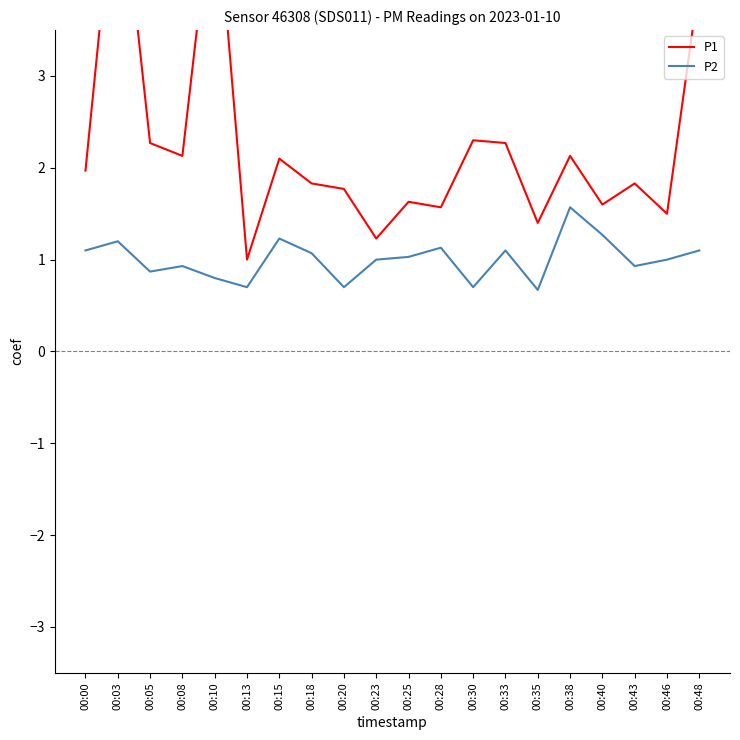

Reading right to left, extract all data points from this chart.

P1: 00:48=4.0	00:46=1.5	00:43=1.8	00:40=1.6	00:38=2.1	00:35=1.4	00:33=2.3	00:30=2.3	00:28=1.6	00:25=1.6	00:23=1.2	00:20=1.8	00:18=1.8	00:15=2.1	00:13=1.0	00:10=5.2	00:08=2.1	00:05=2.3	00:03=5.5	00:00=2.0
P2: 00:48=1.1	00:46=1.0	00:43=0.9	00:40=1.3	00:38=1.6	00:35=0.7	00:33=1.1	00:30=0.7	00:28=1.1	00:25=1.0	00:23=1.0	00:20=0.7	00:18=1.1	00:15=1.2	00:13=0.7	00:10=0.8	00:08=0.9	00:05=0.9	00:03=1.2	00:00=1.1